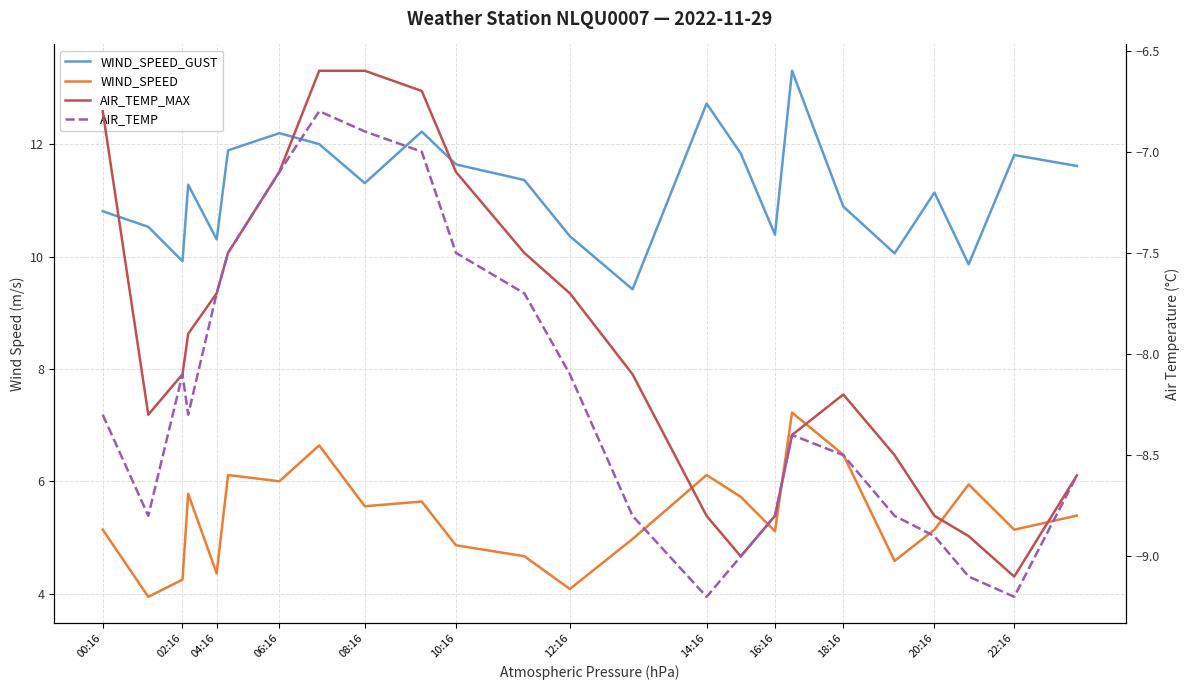

What is the label of the 23rd point from the left?

22:16